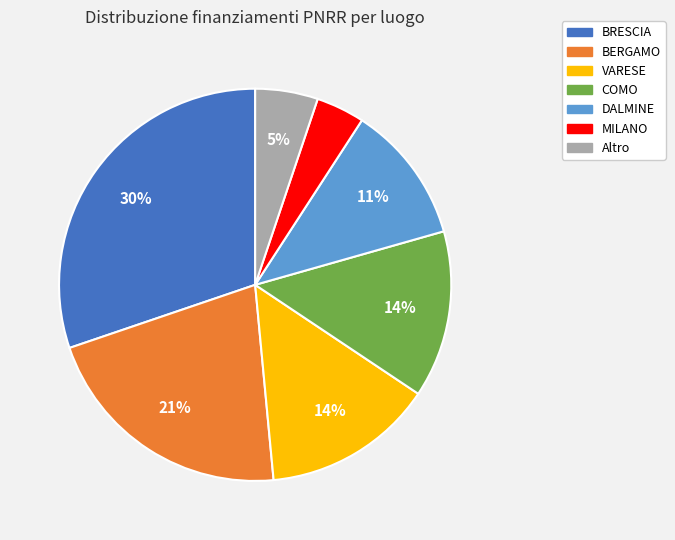

To the nearest percent, what is the average slice percentage?

14%